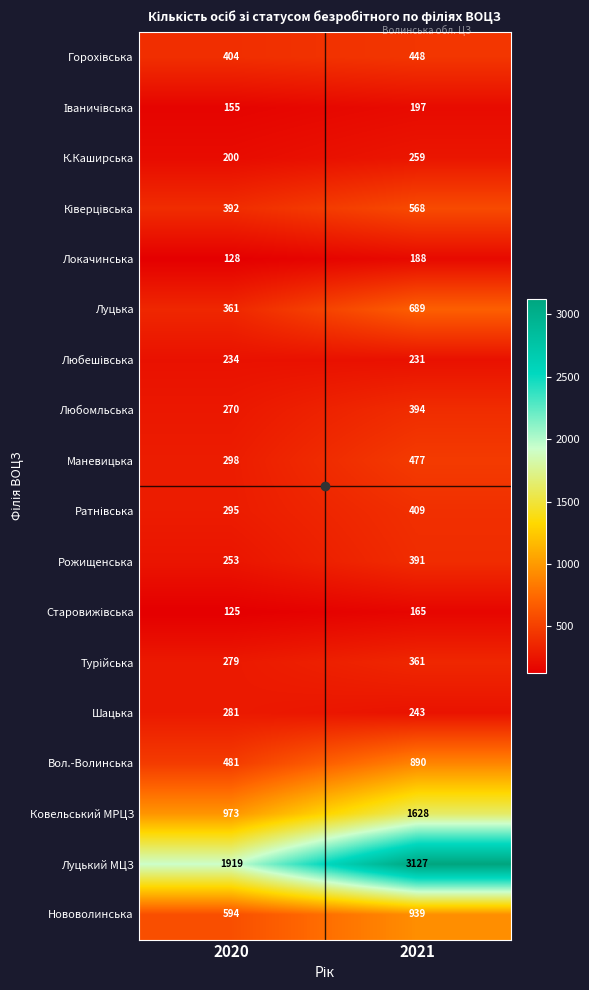

What is the sum of the Луцька values at 2020 and 2021?

1050